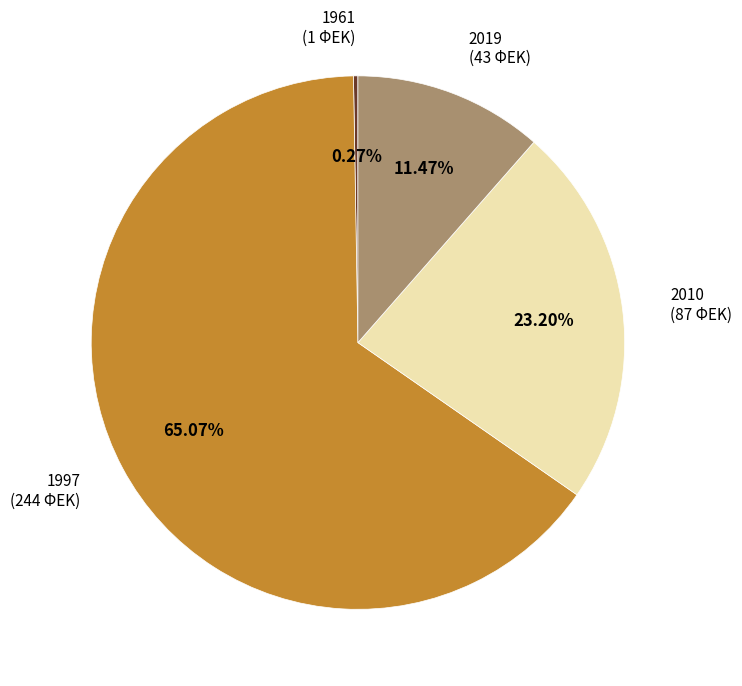

Do 2010 (87 ΦΕΚ) and 1997 (244 ΦΕΚ) together represent more than half of the pie?

Yes